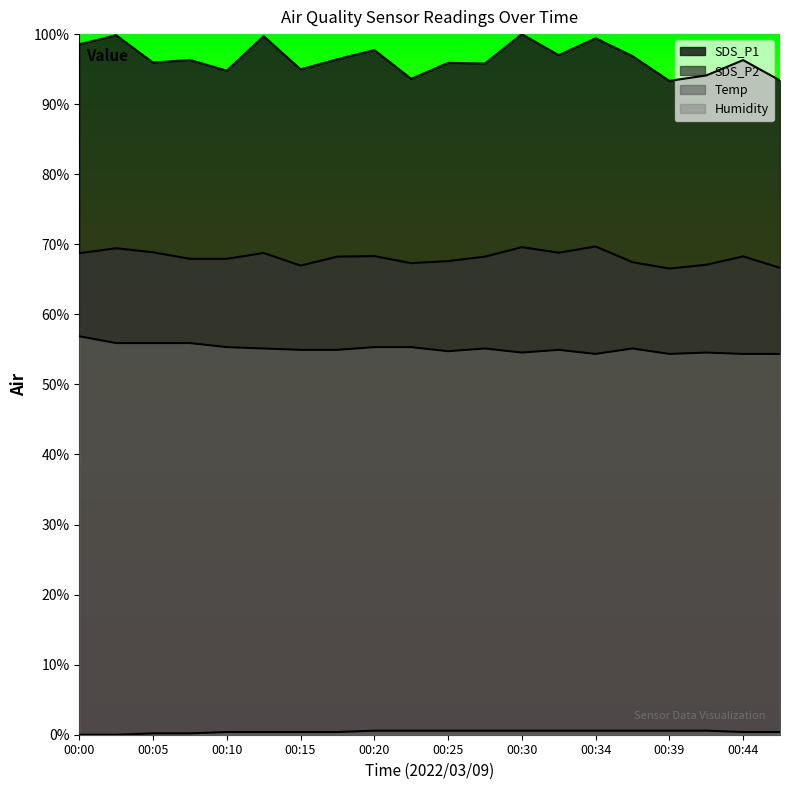

Reading left to right, extract all data points from this chart.

SDS_P1: 1.0	1.0	1.0	1.0	0.9	1.0	0.9	1.0	1.0	0.9	1.0	1.0	1.0	1.0	1.0	1.0	0.9	0.9	1.0	0.9
SDS_P2: 0.7	0.7	0.7	0.7	0.7	0.7	0.7	0.7	0.7	0.7	0.7	0.7	0.7	0.7	0.7	0.7	0.7	0.7	0.7	0.7
Temp: 0.0	0.0	0.0	0.0	0.0	0.0	0.0	0.0	0.0	0.0	0.0	0.0	0.0	0.0	0.0	0.0	0.0	0.0	0.0	0.0
Humidity: 0.6	0.6	0.6	0.6	0.6	0.6	0.5	0.5	0.6	0.6	0.5	0.6	0.5	0.5	0.5	0.6	0.5	0.5	0.5	0.5